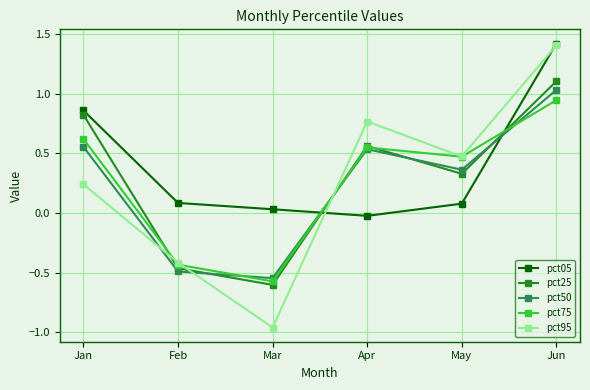

Which label corresponds to the smallest value in the chart?

Mar